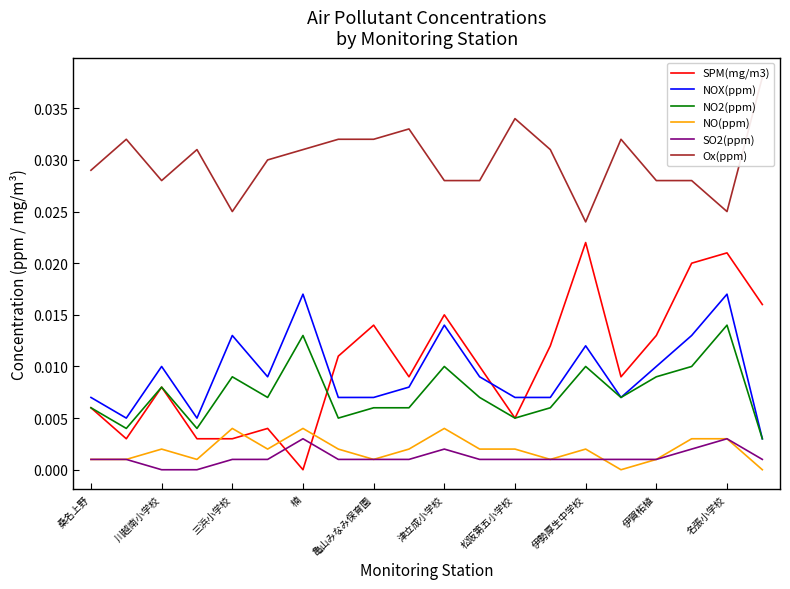

Is the value of SPM(mg/m3) at 津立成小学校 greater than the value of NO(ppm) at 津立成小学校?

Yes